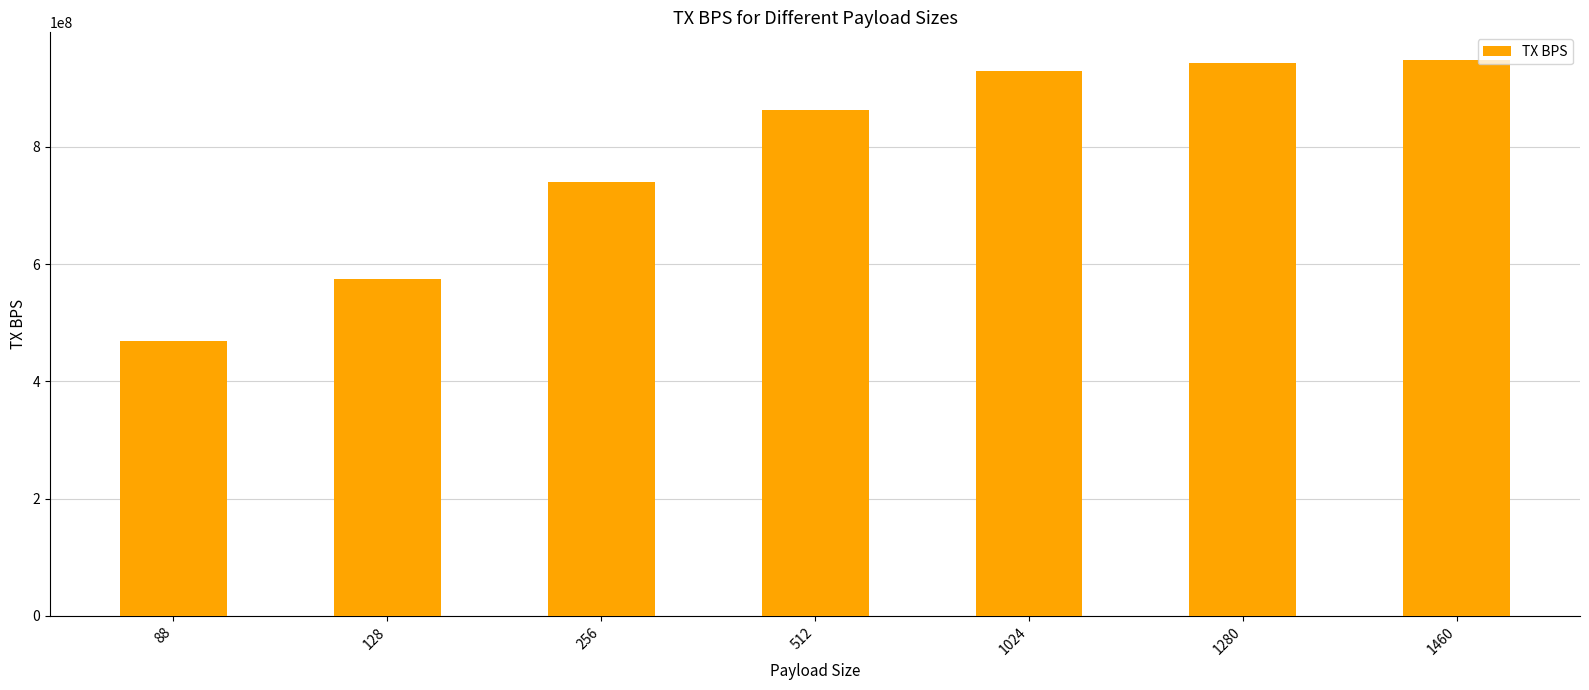

What is the difference between the second highest and second lowest values?

368574464